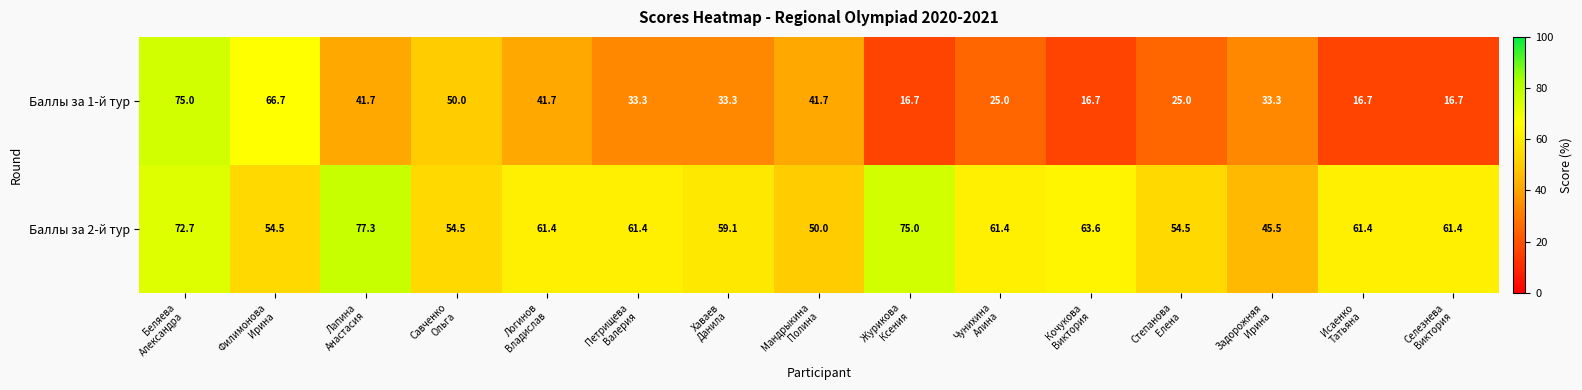

List the series in order of their overall mean, lowest first.

Баллы за 1-й тур, Баллы за 2-й тур